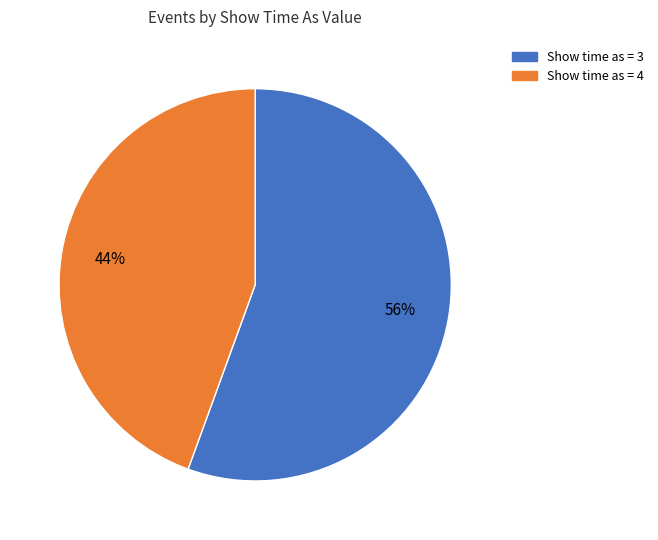

Which has a higher value, Show time as = 4 or Show time as = 3?

Show time as = 3